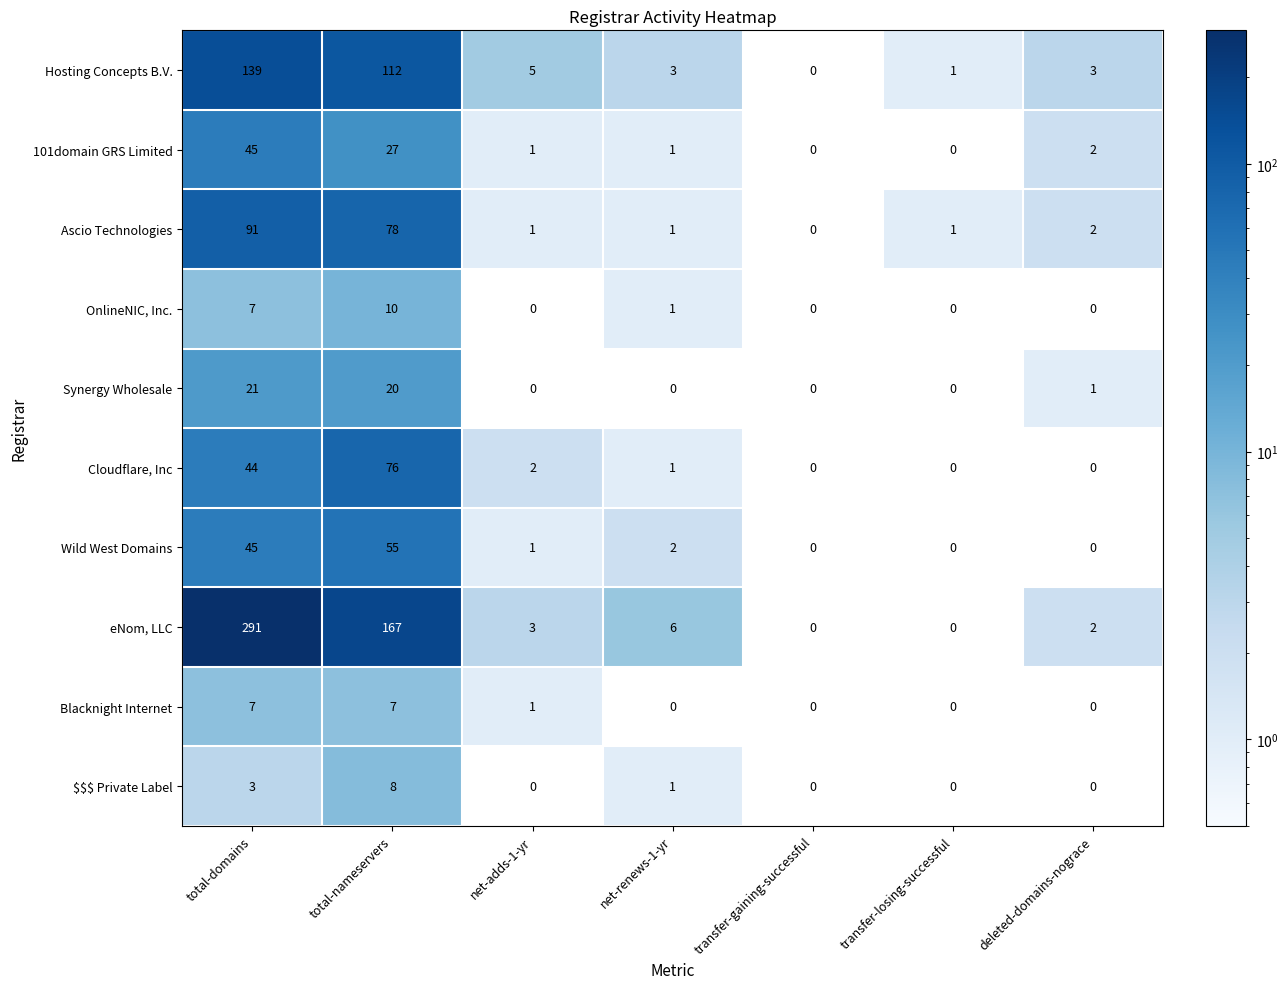

What is the difference between the maximum and minimum values in the Cloudflare, Inc series?

76